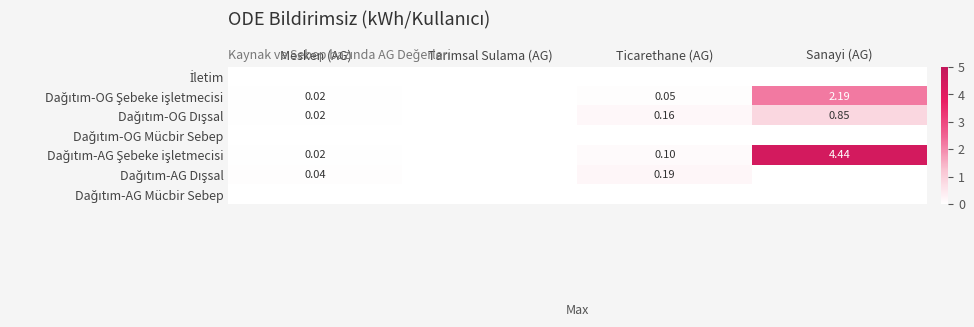

How many categories are shown in the chart?

4